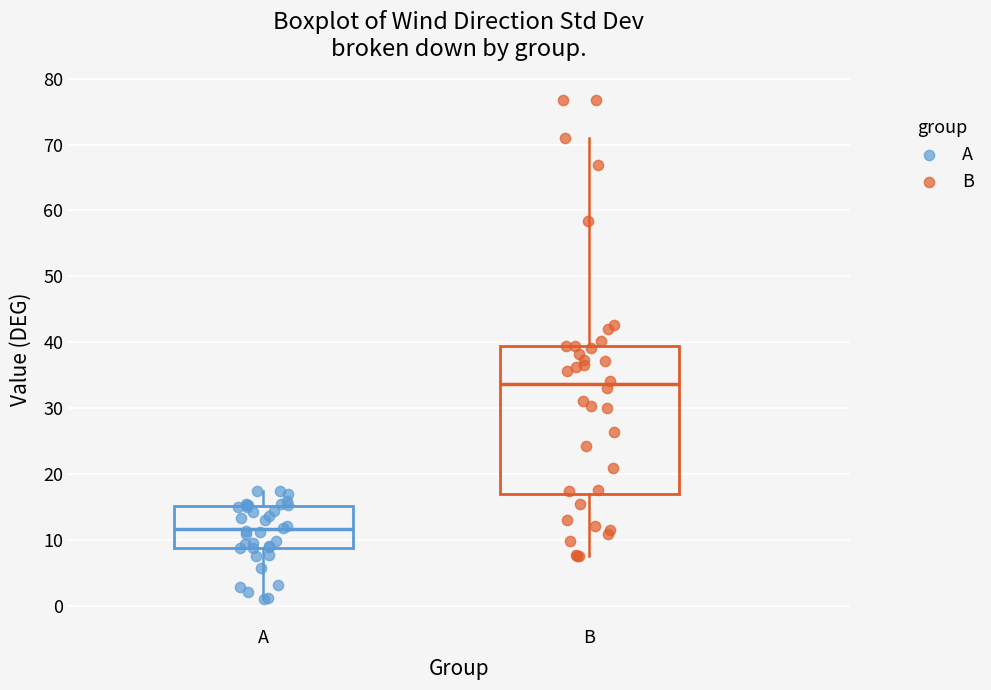

Where does the lower whisker of the box for A end on the y-axis? The values are not printed on the chart, so give them approximately, as read against the axis.

1